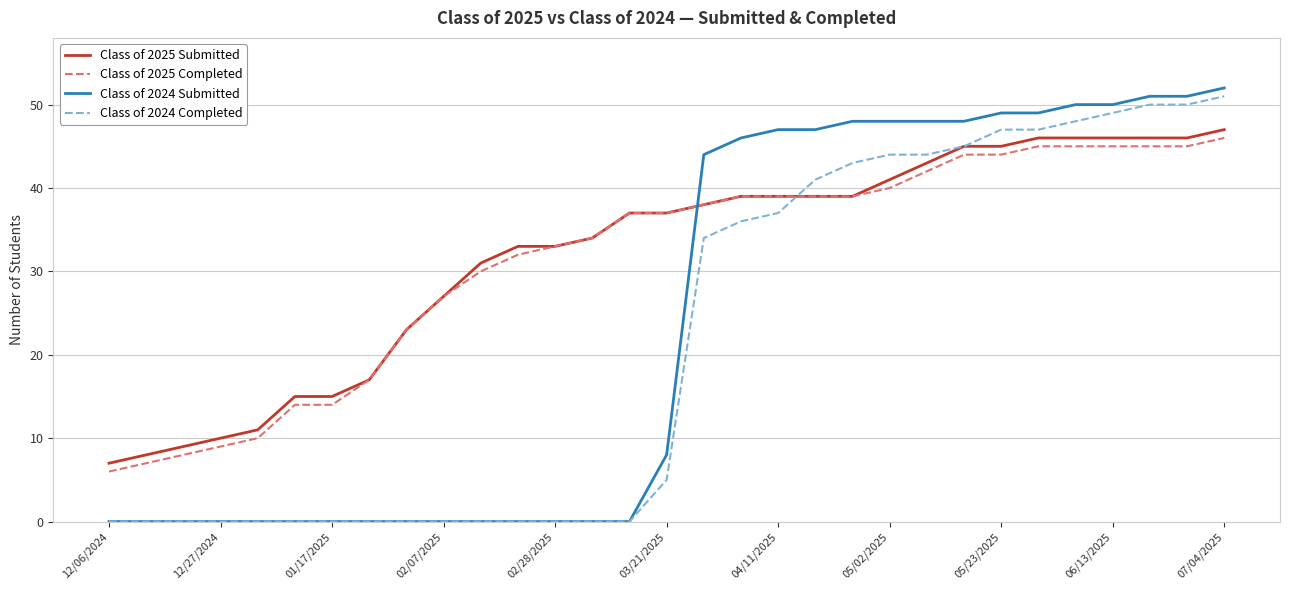

Which series has the largest range (max minus min)?

Class of 2024 Submitted